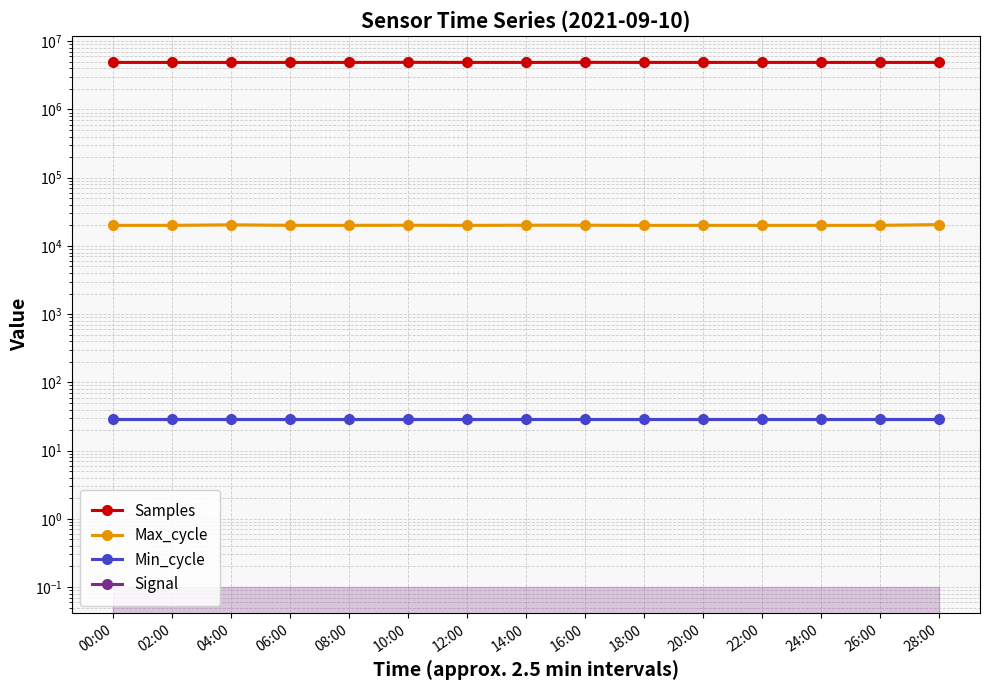

Count the number of categories in the chart.

15